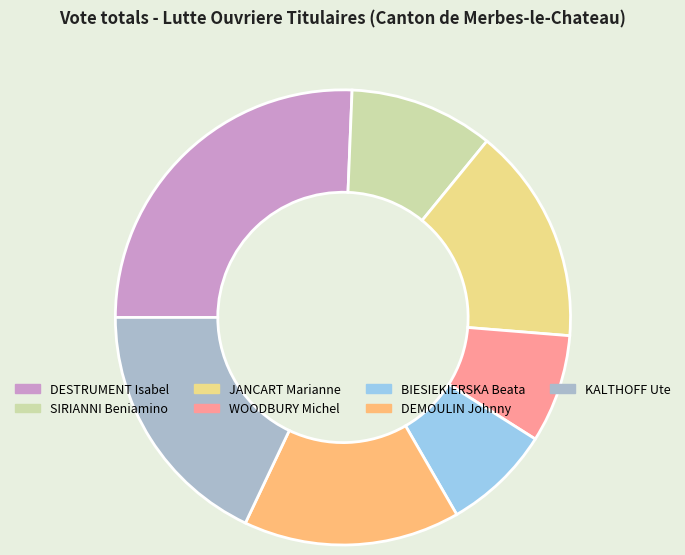

Which slice is the largest?

DESTRUMENT Isabel